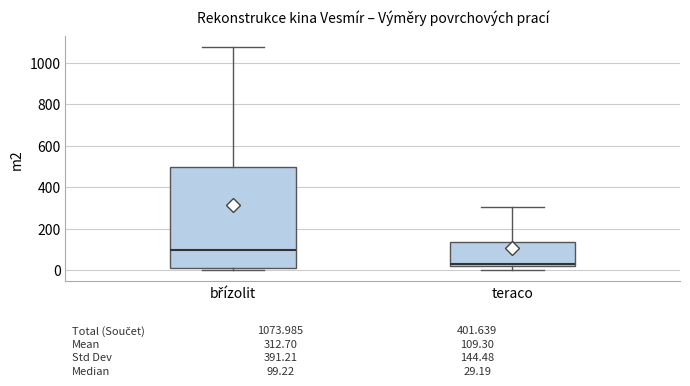

Comparing the boxes themselves (not the whiskers), which one is the tallest?

břízolit